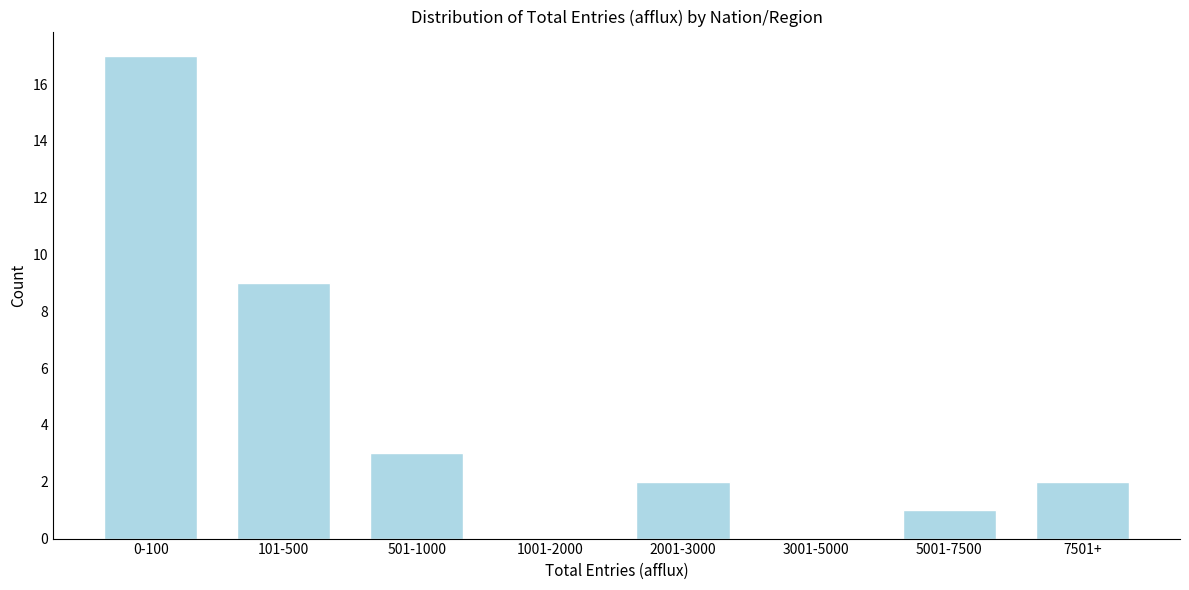

Reading right to left, list all the values displayed in this chart.

7501+=2	5001-7500=1	3001-5000=0	2001-3000=2	1001-2000=0	501-1000=3	101-500=9	0-100=17